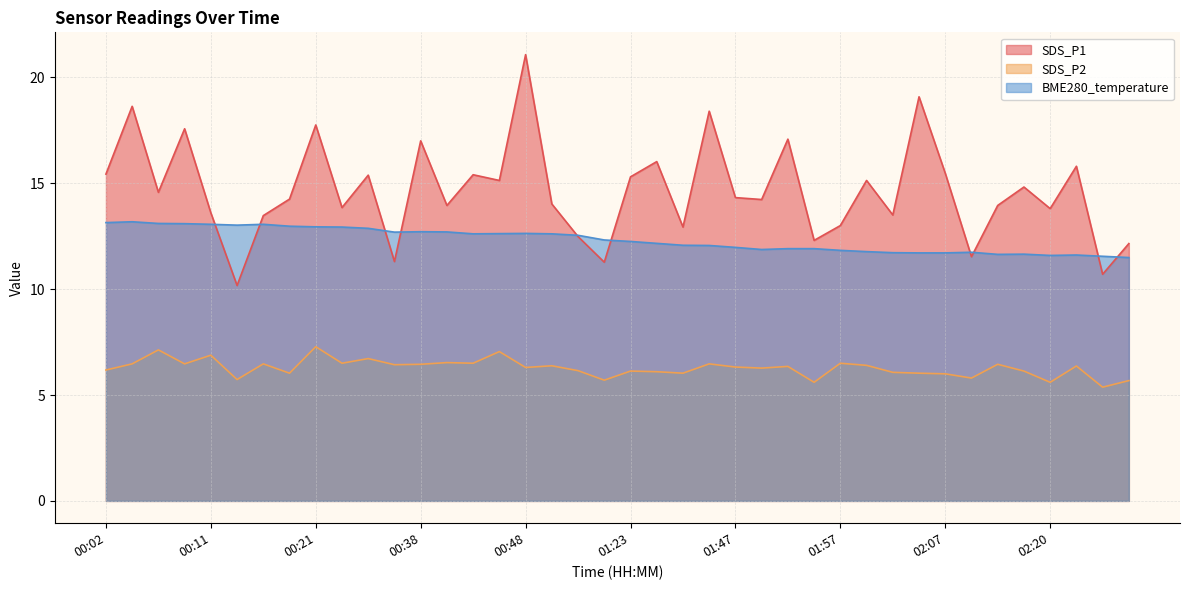

Read the BME280_temperature value at 00:41.

12.7